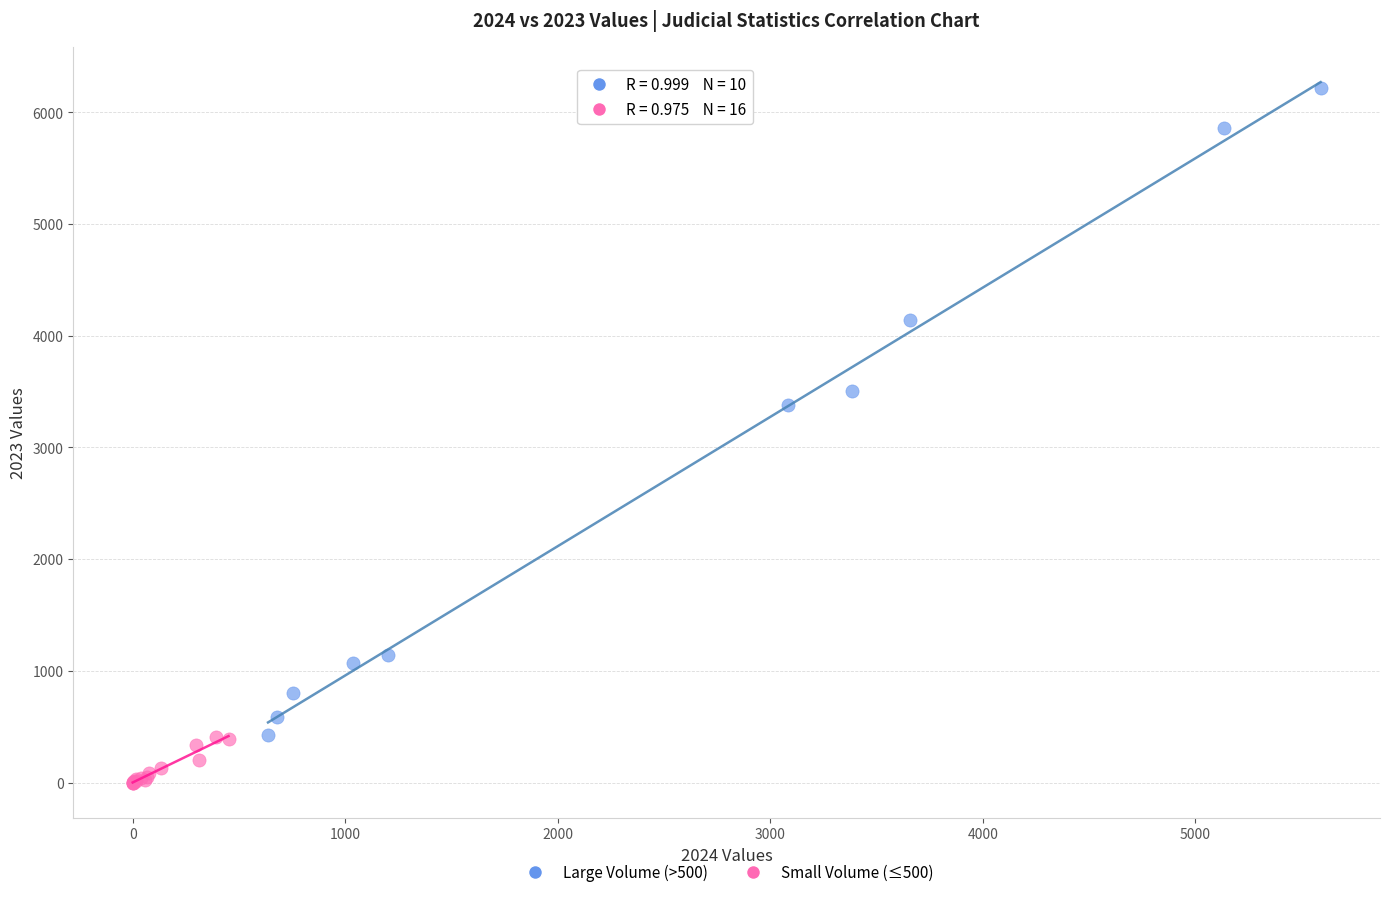

Which series reaches the minimum Y coordinate?

Small Volume (≤500)